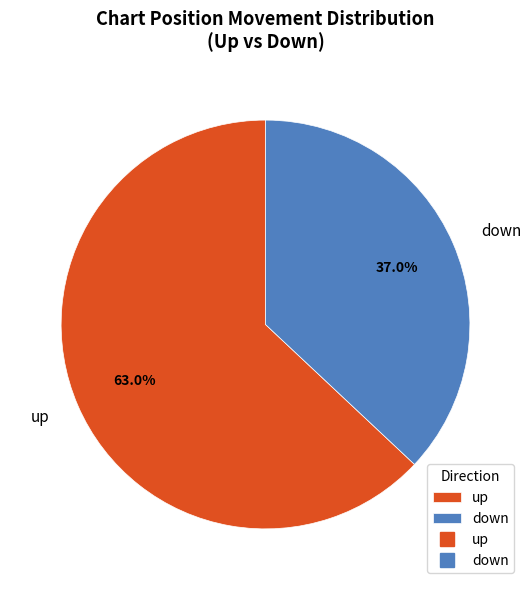

Is there any slice that represents more than half of the pie?

Yes